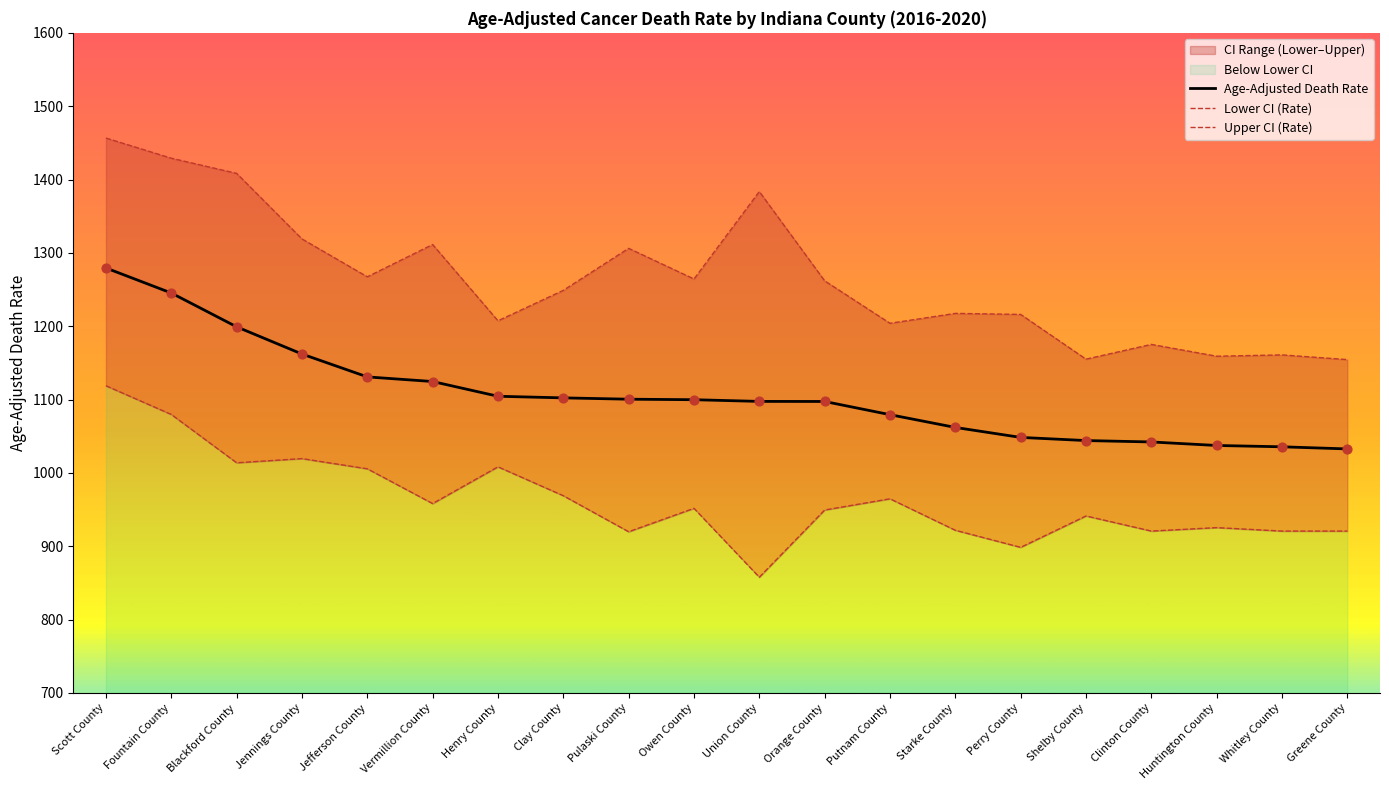

At which category is the sum across all series the highest?

Scott County